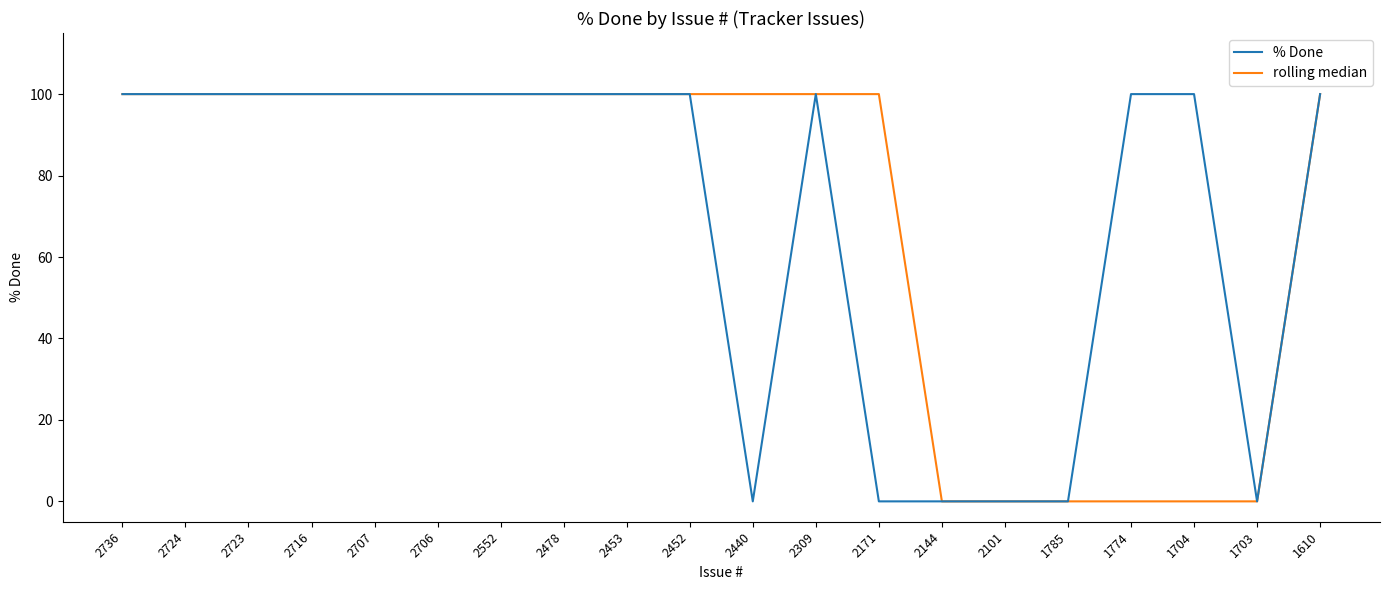

True or false: % Done has a value of 100 at 2723.

True